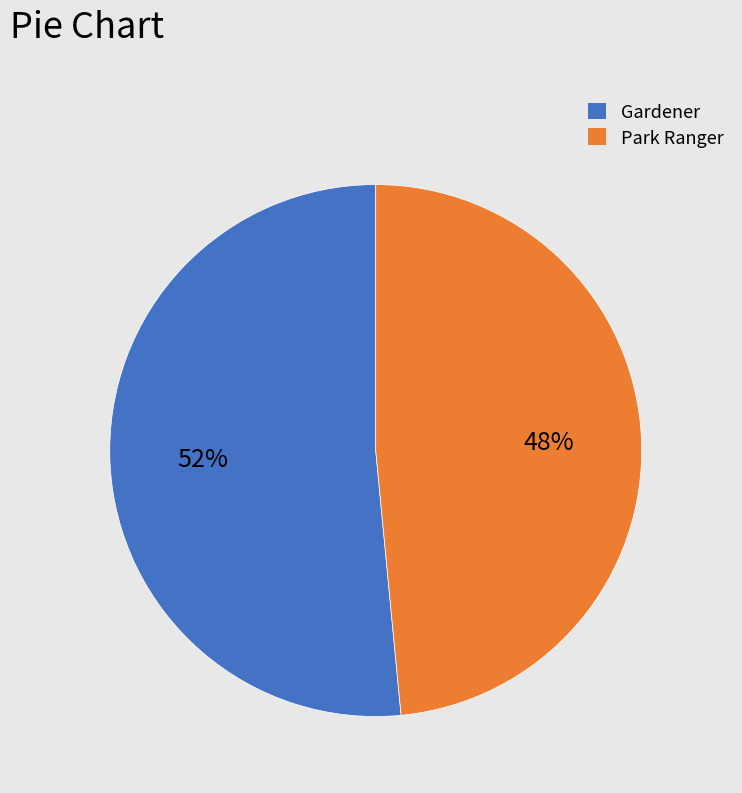

Is the sum of Park Ranger and Gardener greater than half?

Yes